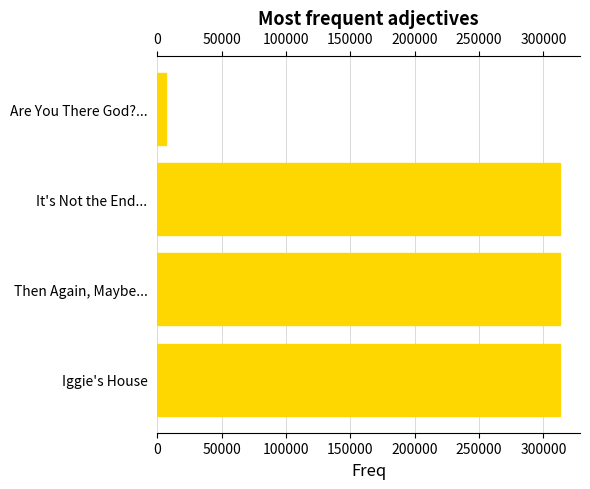

Is it true that the value at Then Again, Maybe... is 134821?

False